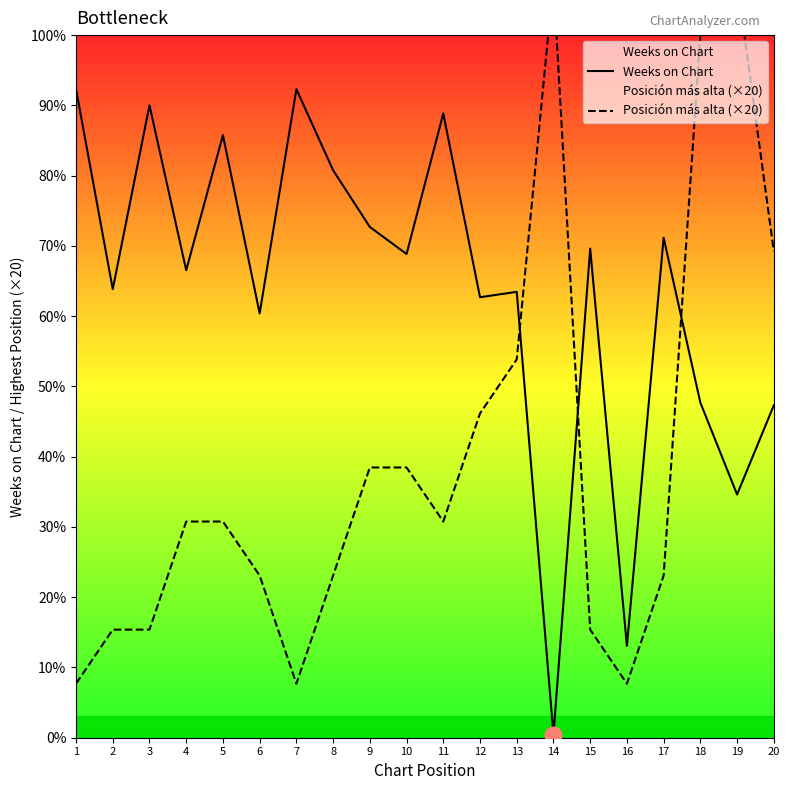

Read the Weeks on Chart value at 11, to the nearest 50.

250